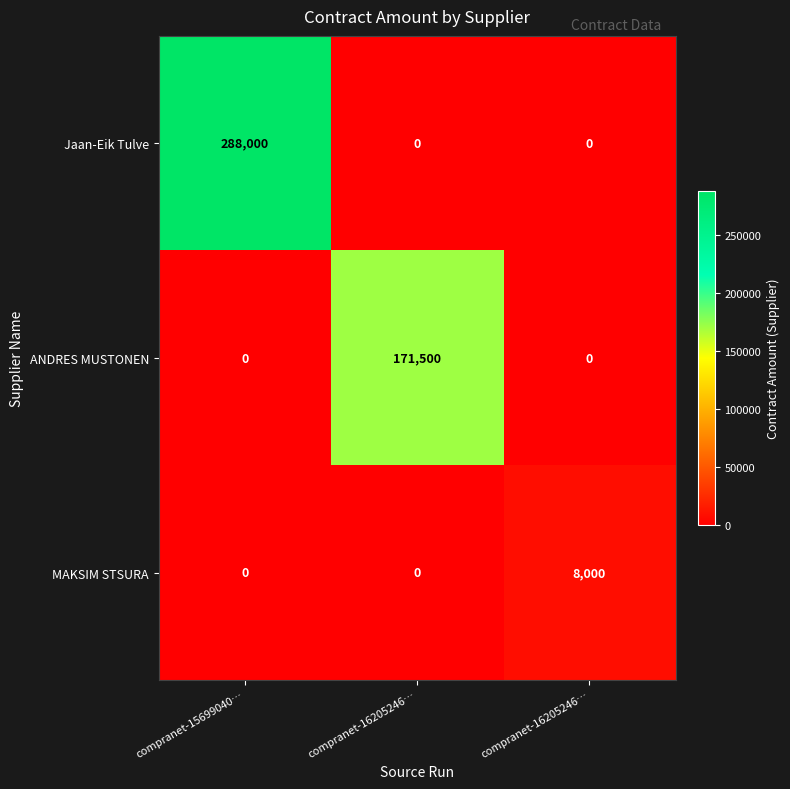

How many data points does each series have?

3